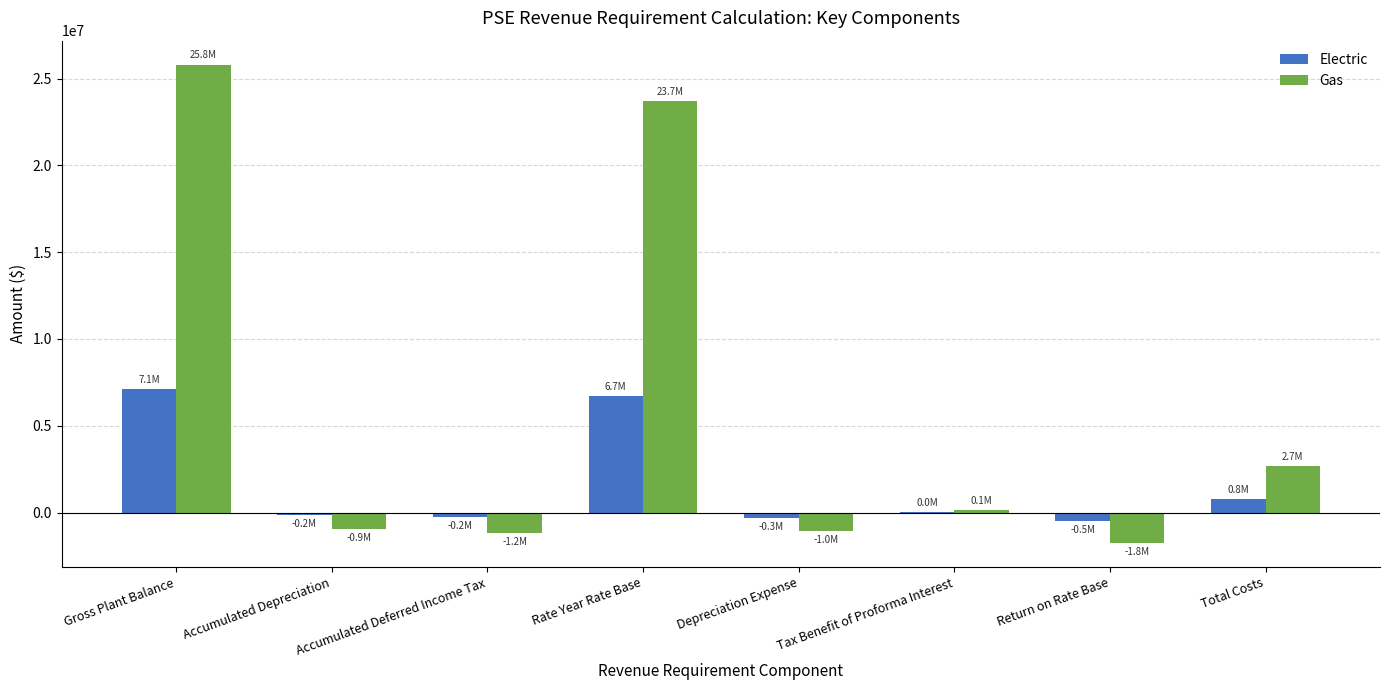

Which series changed the most between Gross Plant Balance and Accumulated Depreciation?

Gas